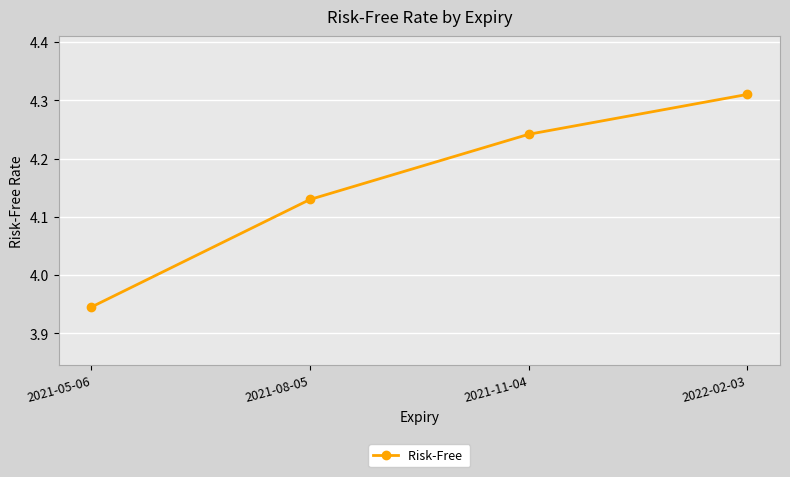

Which category has the lowest value across all series?

2021-05-06